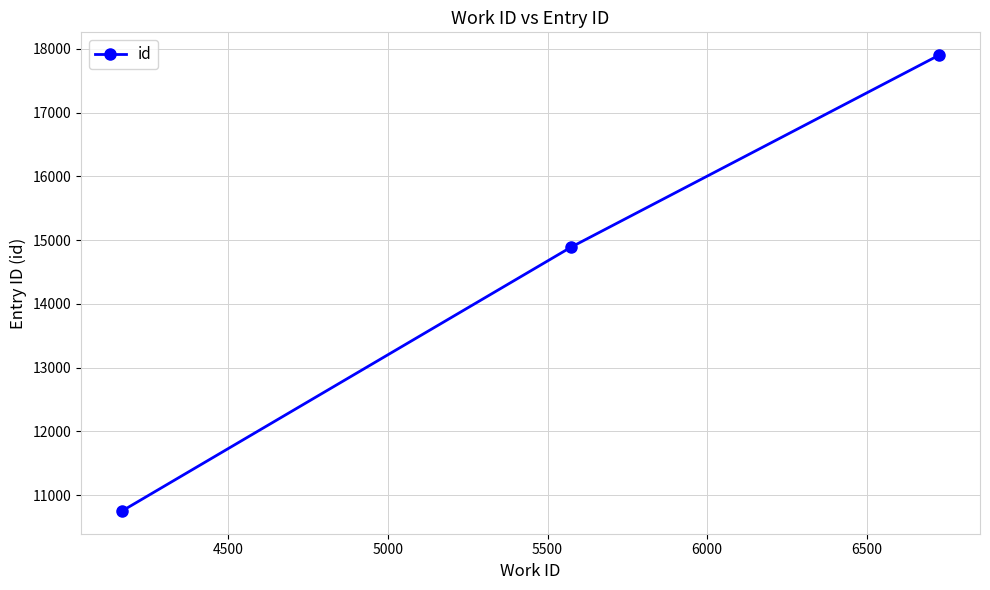

What is the value of the 1st point from the left?

10751